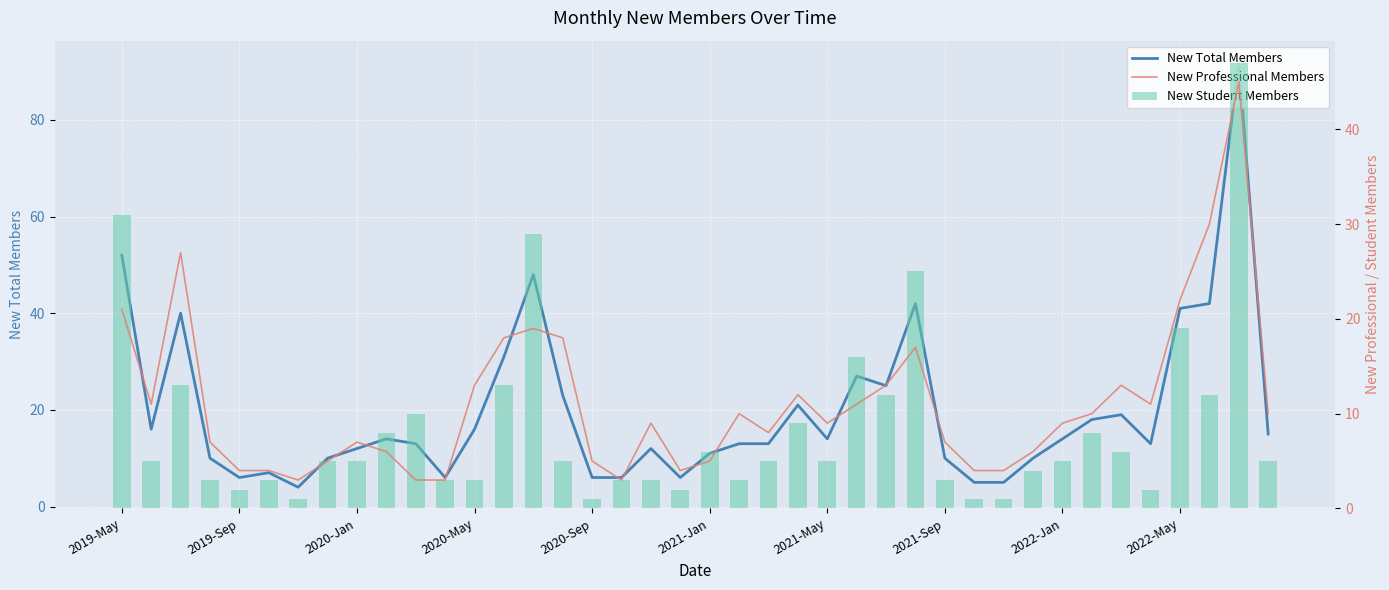

Which has a higher value, 10 or 2021-Sep?

10